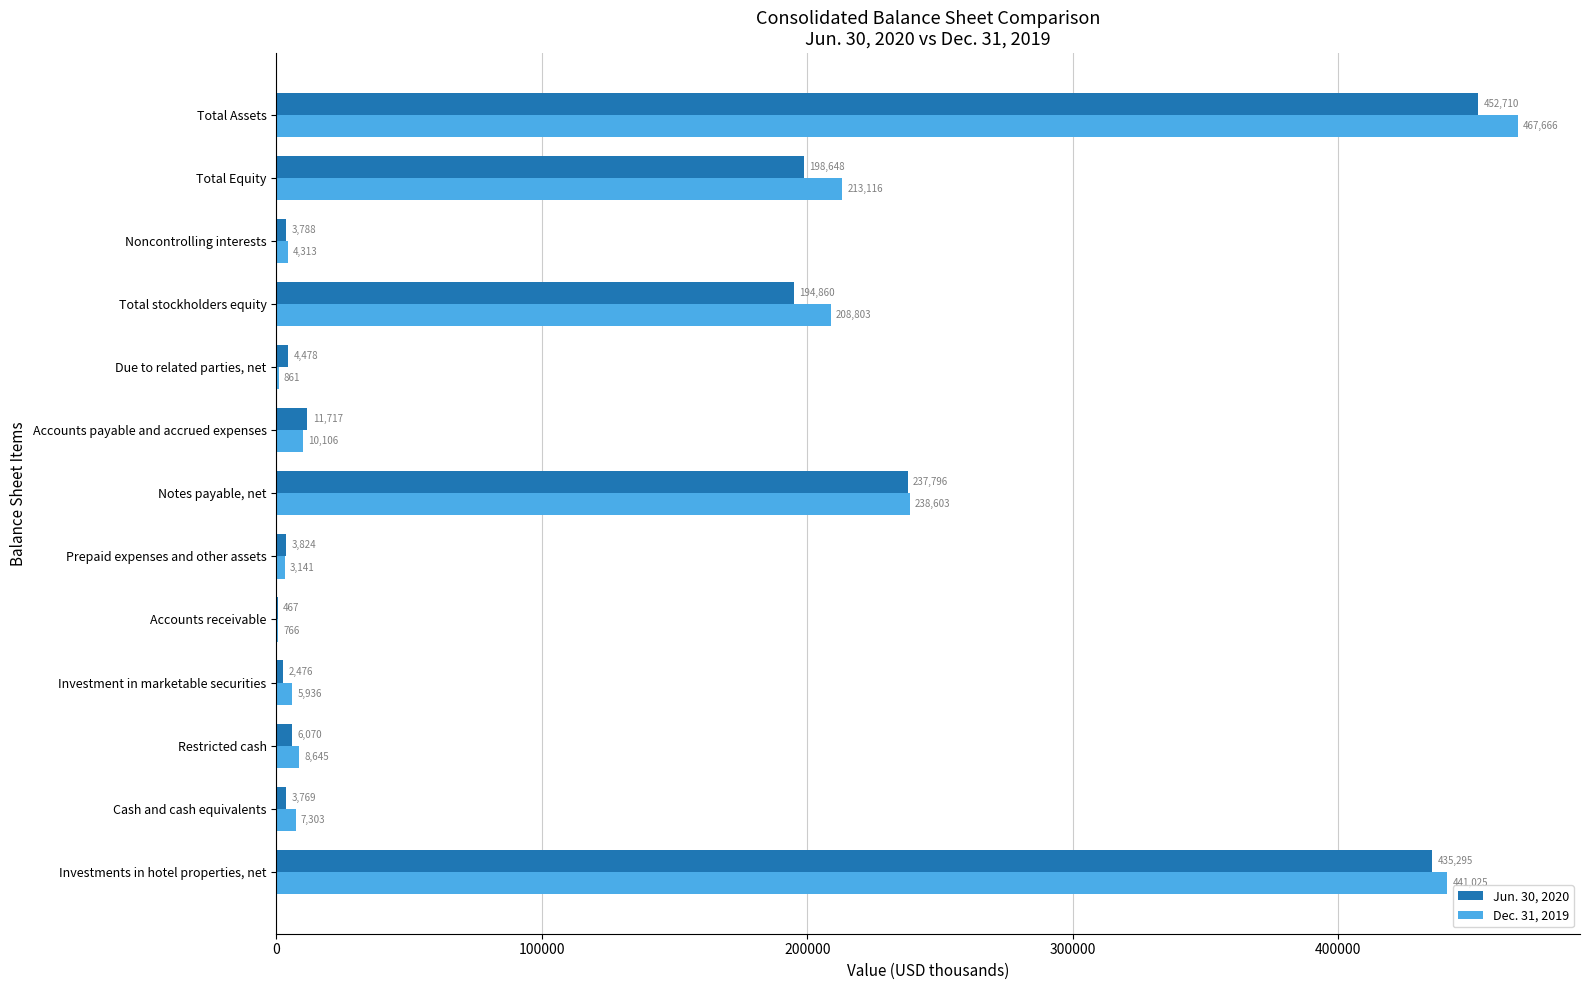

What is the maximum value shown in the chart?

467666